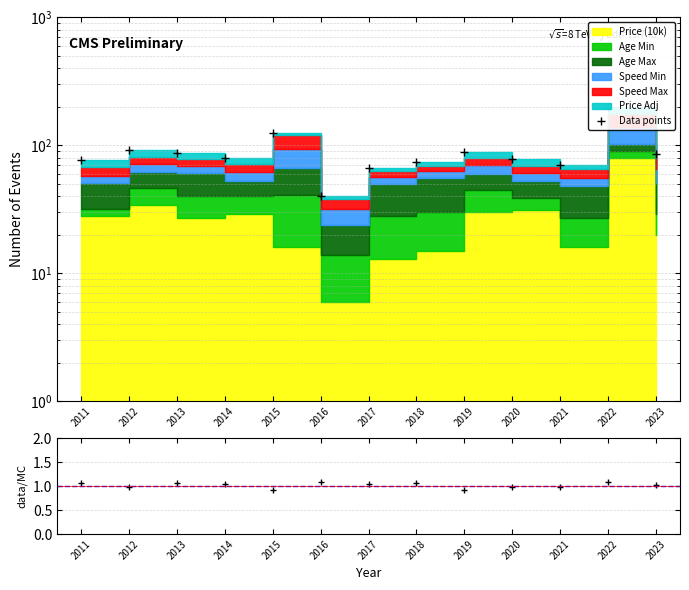

At which category is the sum across all series the highest?

2022